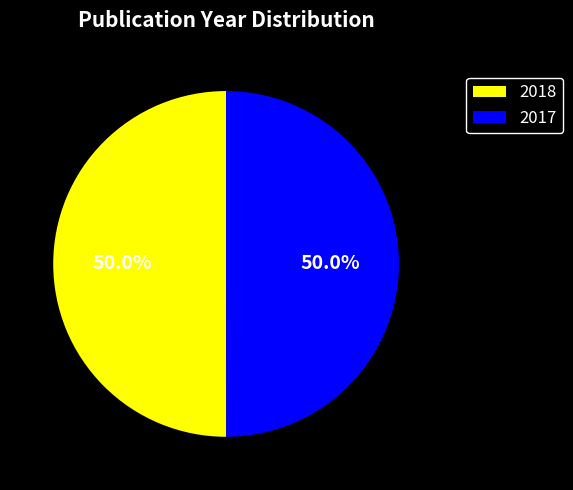

What is the ratio of the value at 2018 to the value at 2017?

1.0